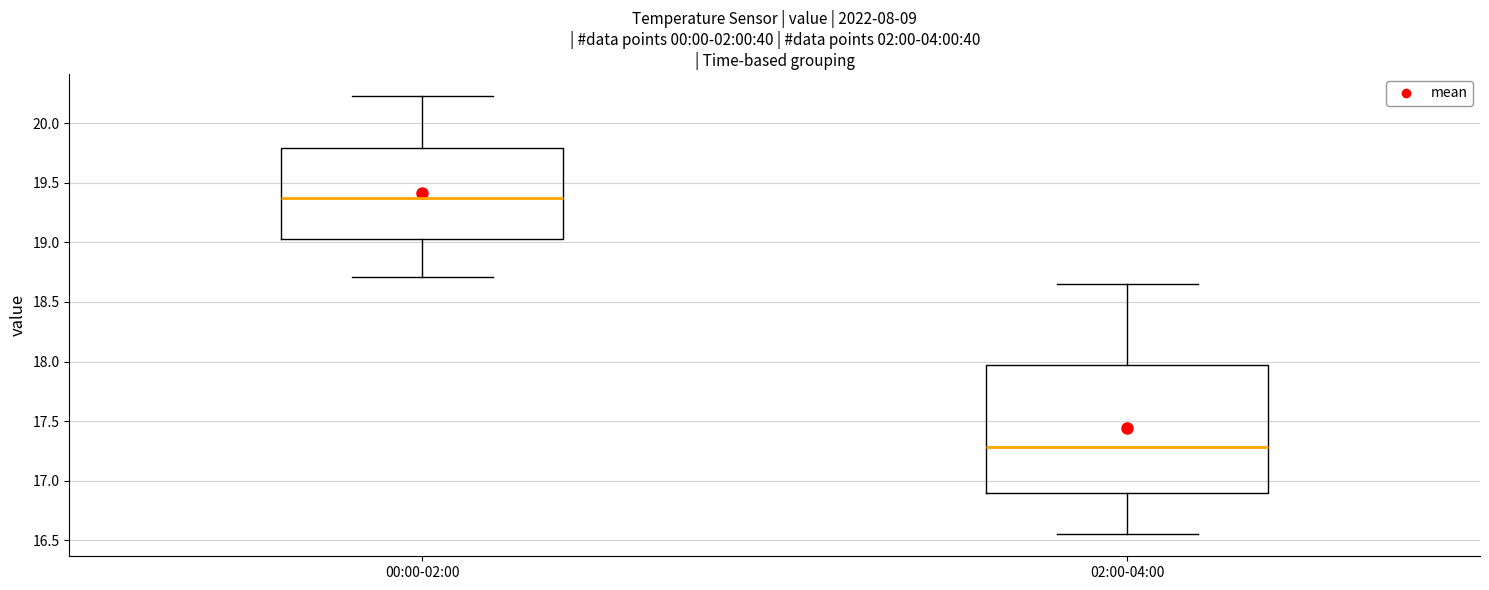

Which box has the highest median line?

00:00-02:00